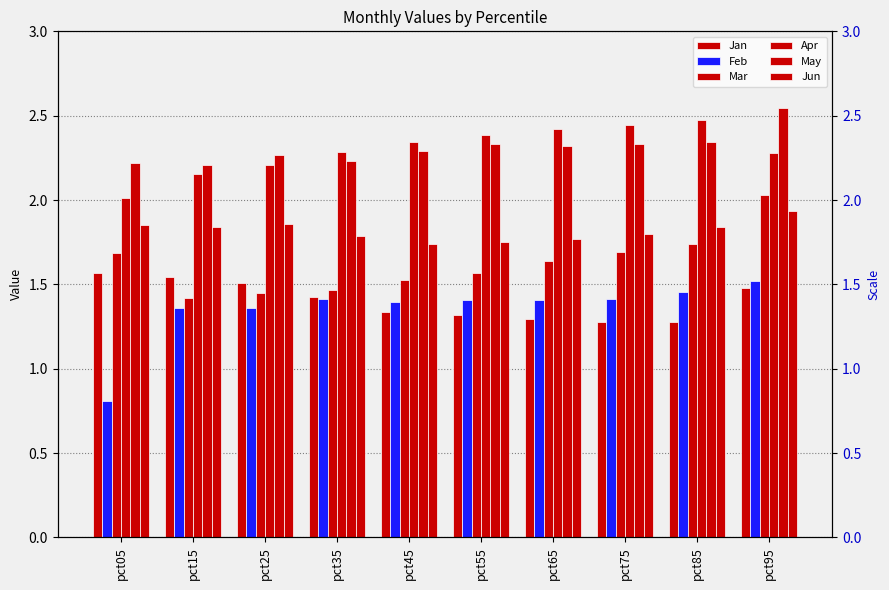

How many groups of bars are there?

10